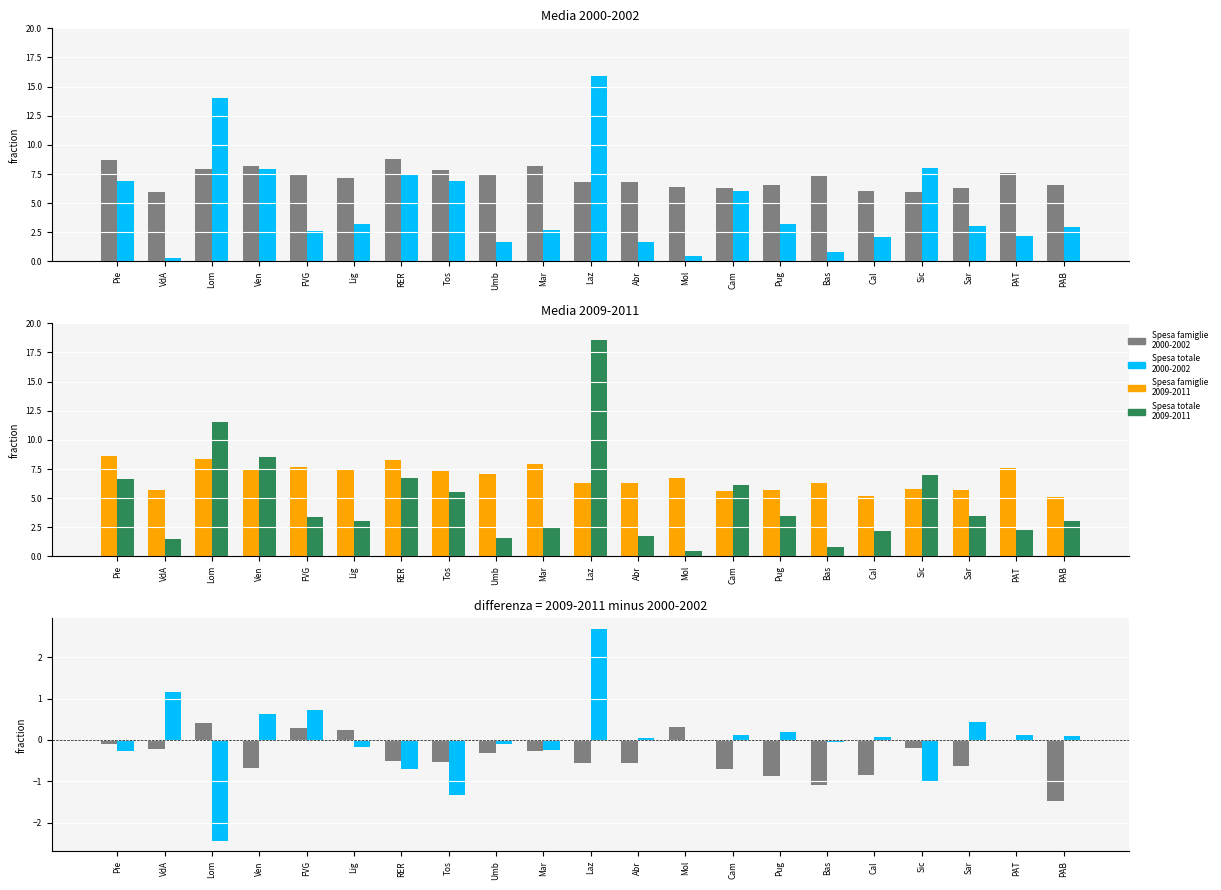

At how many categories does at least one series exceed 2?

21